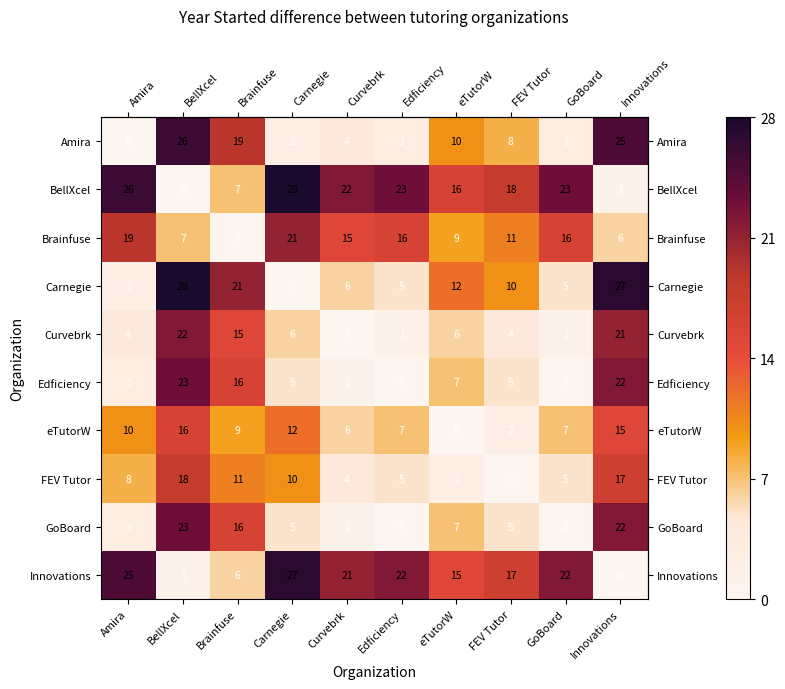

Is the value of Edficiency at BellXcel greater than the value of FEV Tutor at Curvebrk?

Yes